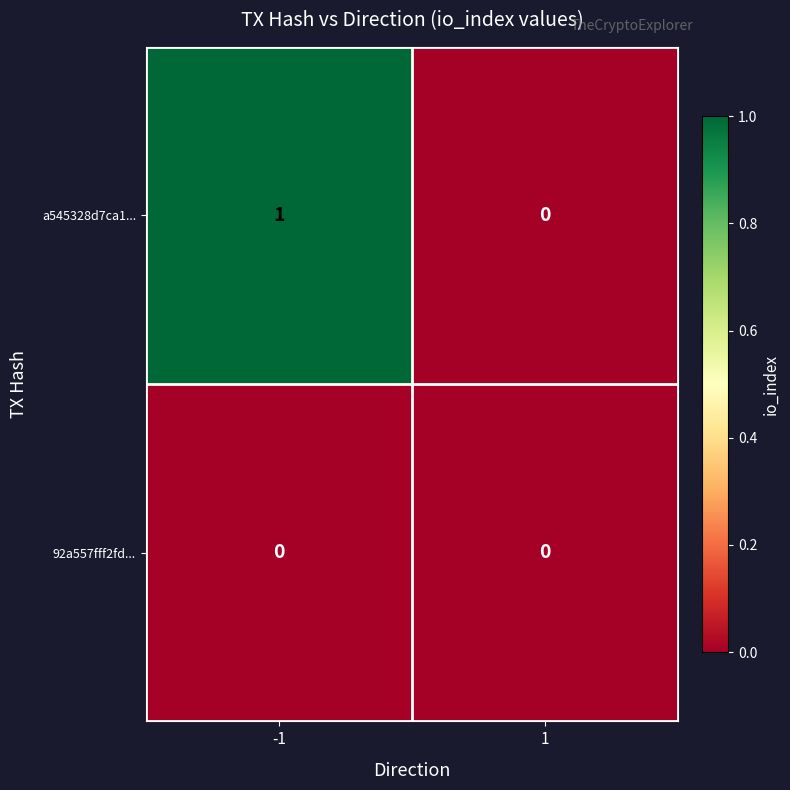

Which series has the largest total across all categories?

a545328d7ca1...